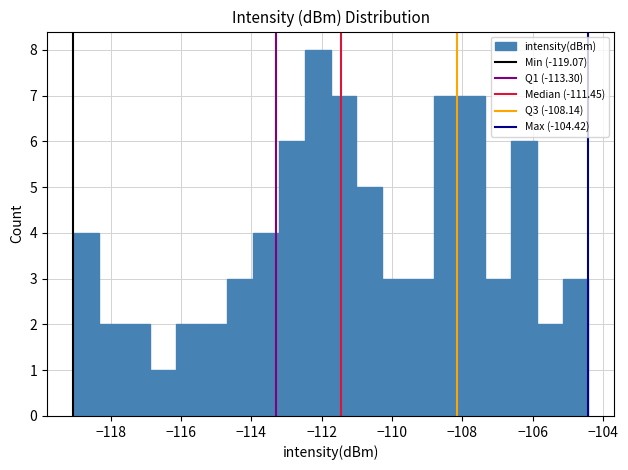

Read against the x-axis, roughly where is the centre of the tallest bar?

-112.2